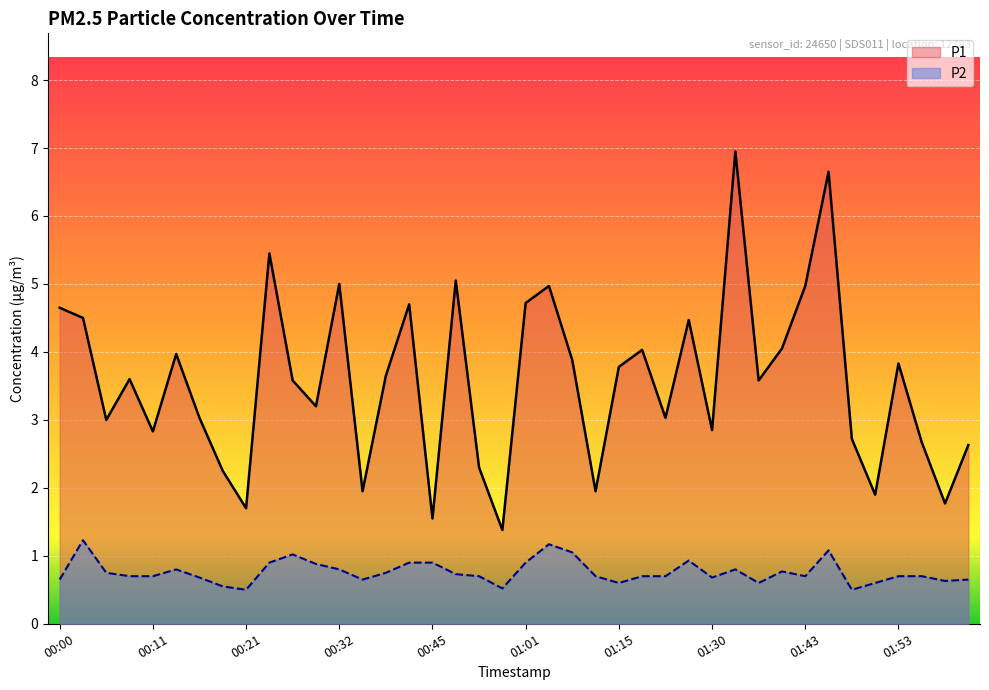

At which category does P2 reach its first local valley?

00:21